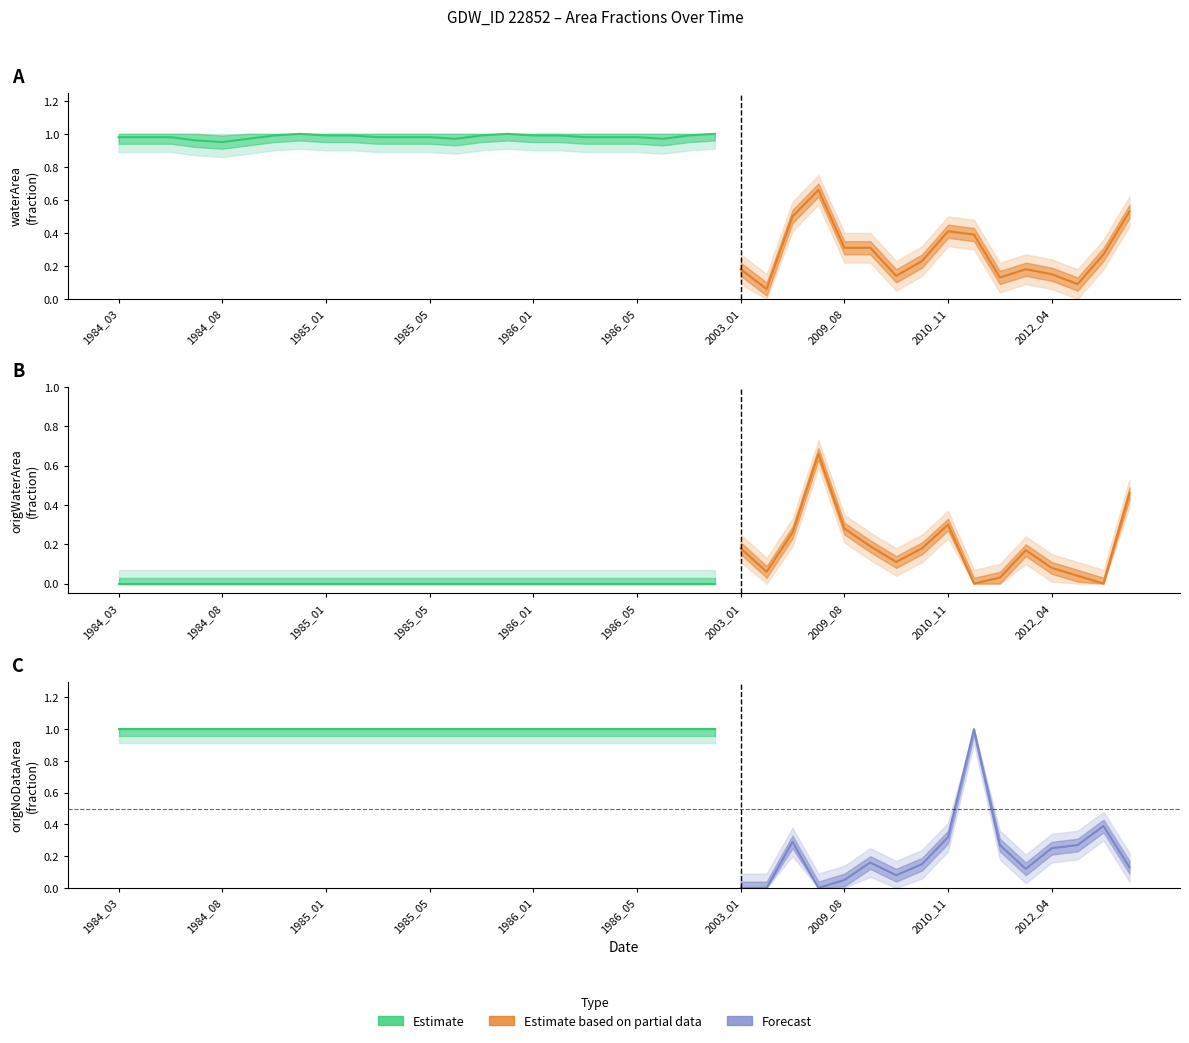

At which category is the sum across all series the highest?

7